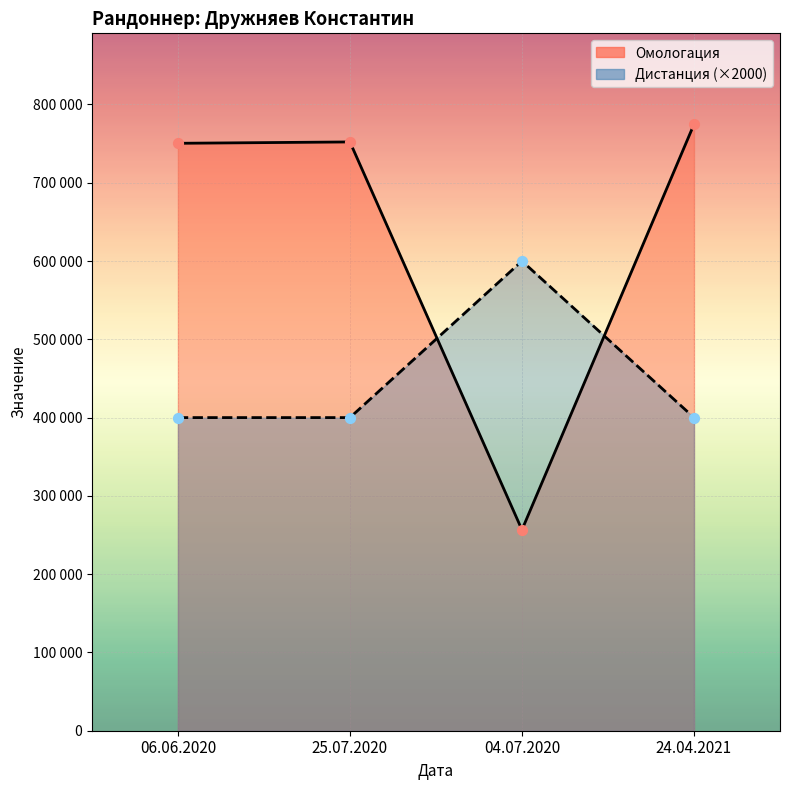

At which category is the sum across all series the highest?

24.04.2021